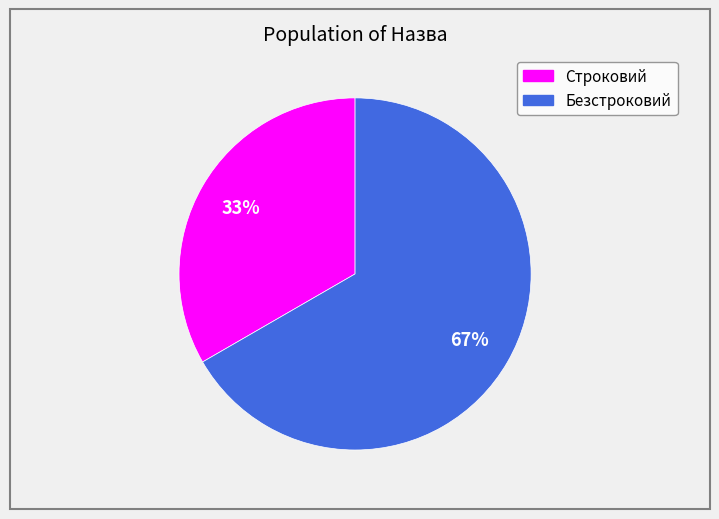

Which slice is the largest?

Безстроковий